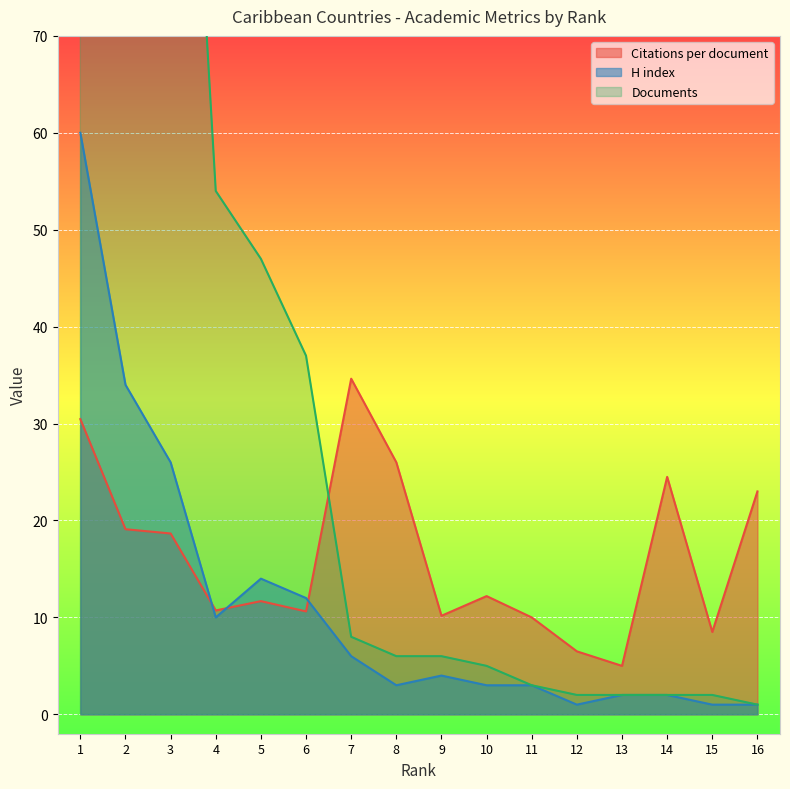

Is it true that Citations per document equals 19.1 at 2?

True